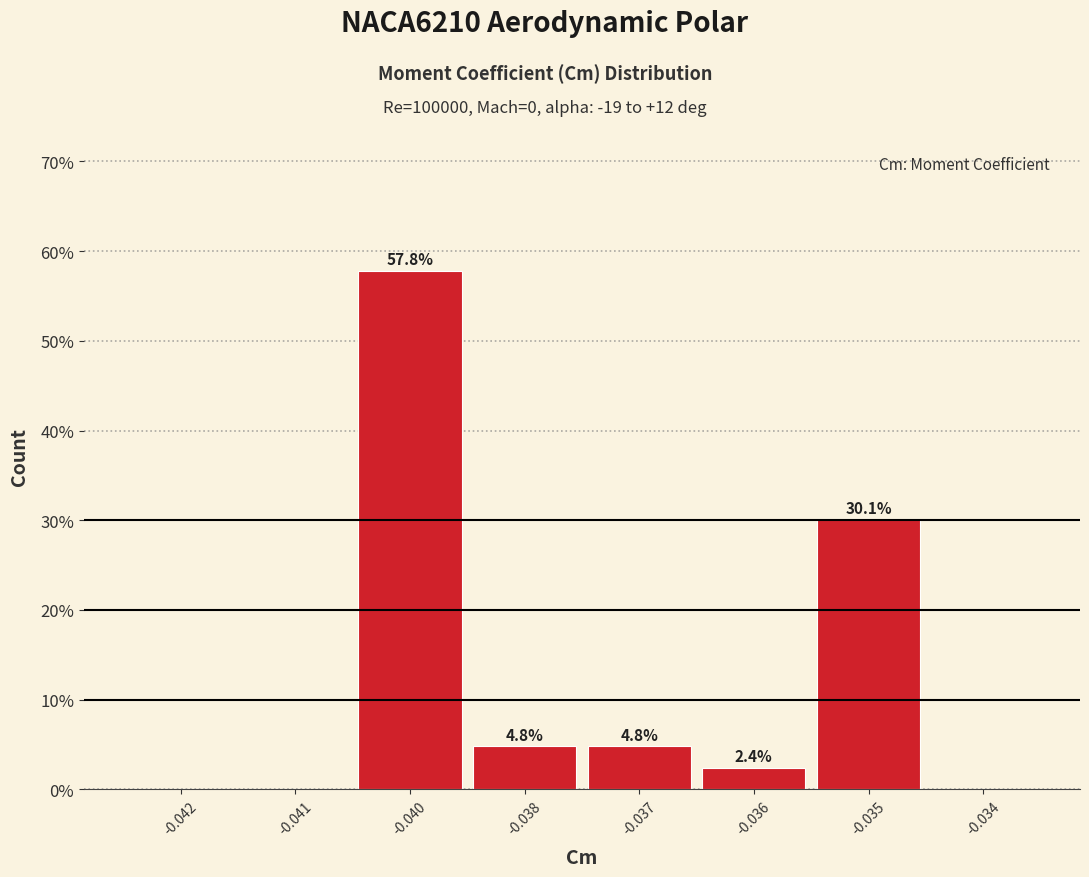

Reading left to right, transcribe all the data shown in this chart.

-0.042=0.0	-0.041=0.0	-0.040=57.8	-0.038=4.8	-0.037=4.8	-0.036=2.4	-0.035=30.1	-0.034=0.0